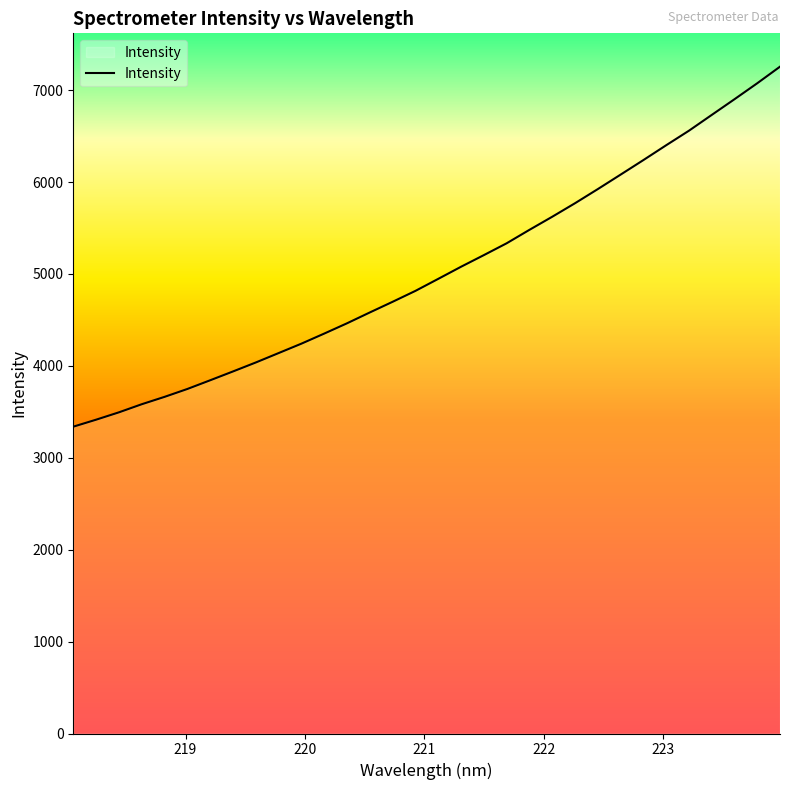

What is the maximum value shown in the chart?

7255.5